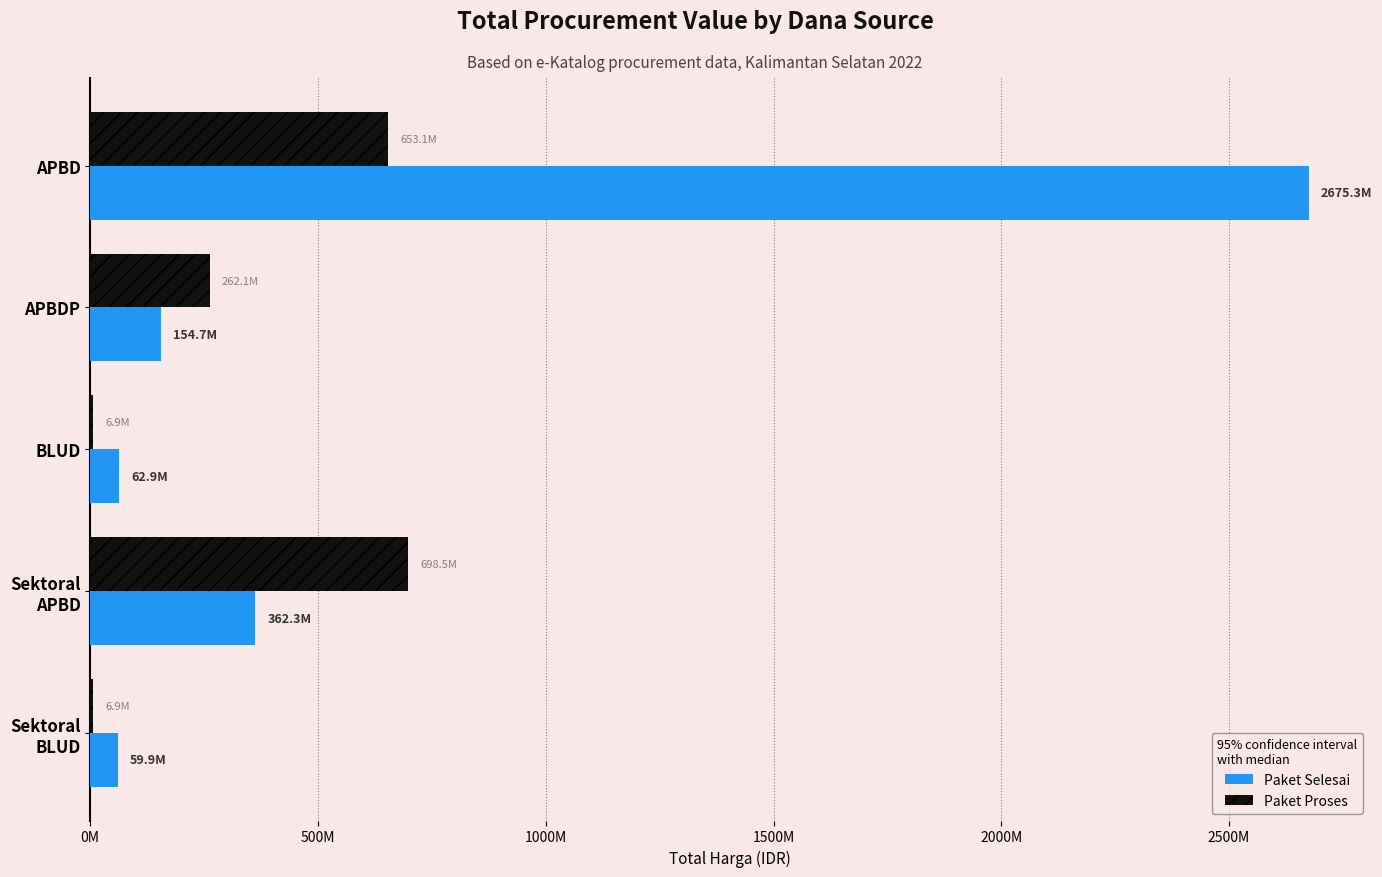

Which series has the largest range (max minus min)?

Paket Selesai